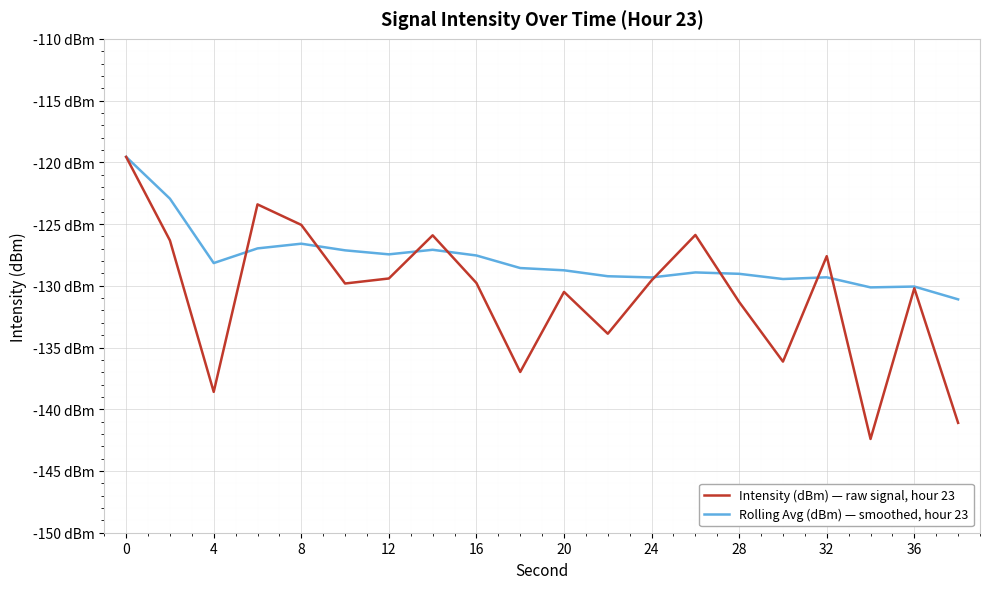

Where is Intensity (dBm) — raw signal, hour 23 nearest to the value -130?

16